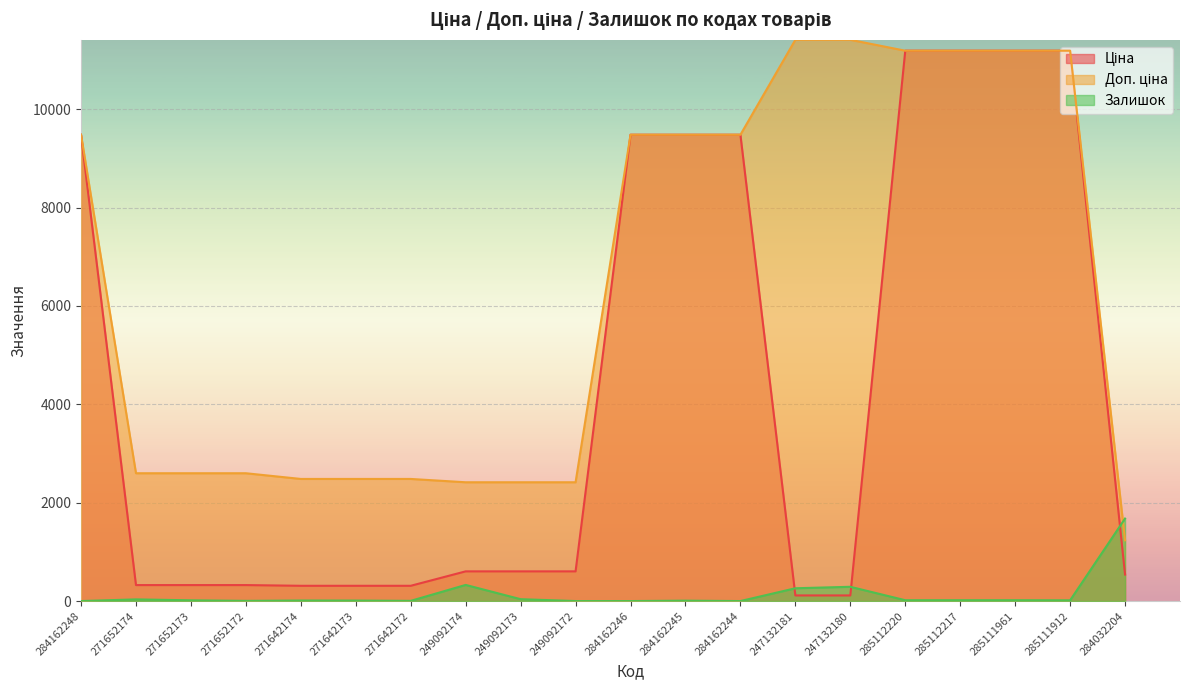

Which label corresponds to the largest value in the chart?

247132181